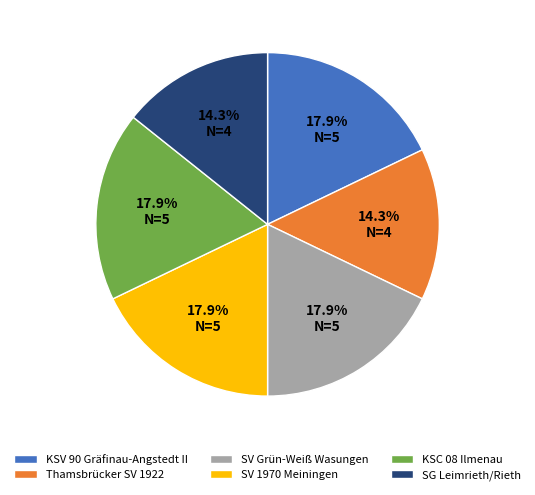

Between KSC 08 Ilmenau and SG Leimrieth/Rieth, which is larger?

KSC 08 Ilmenau